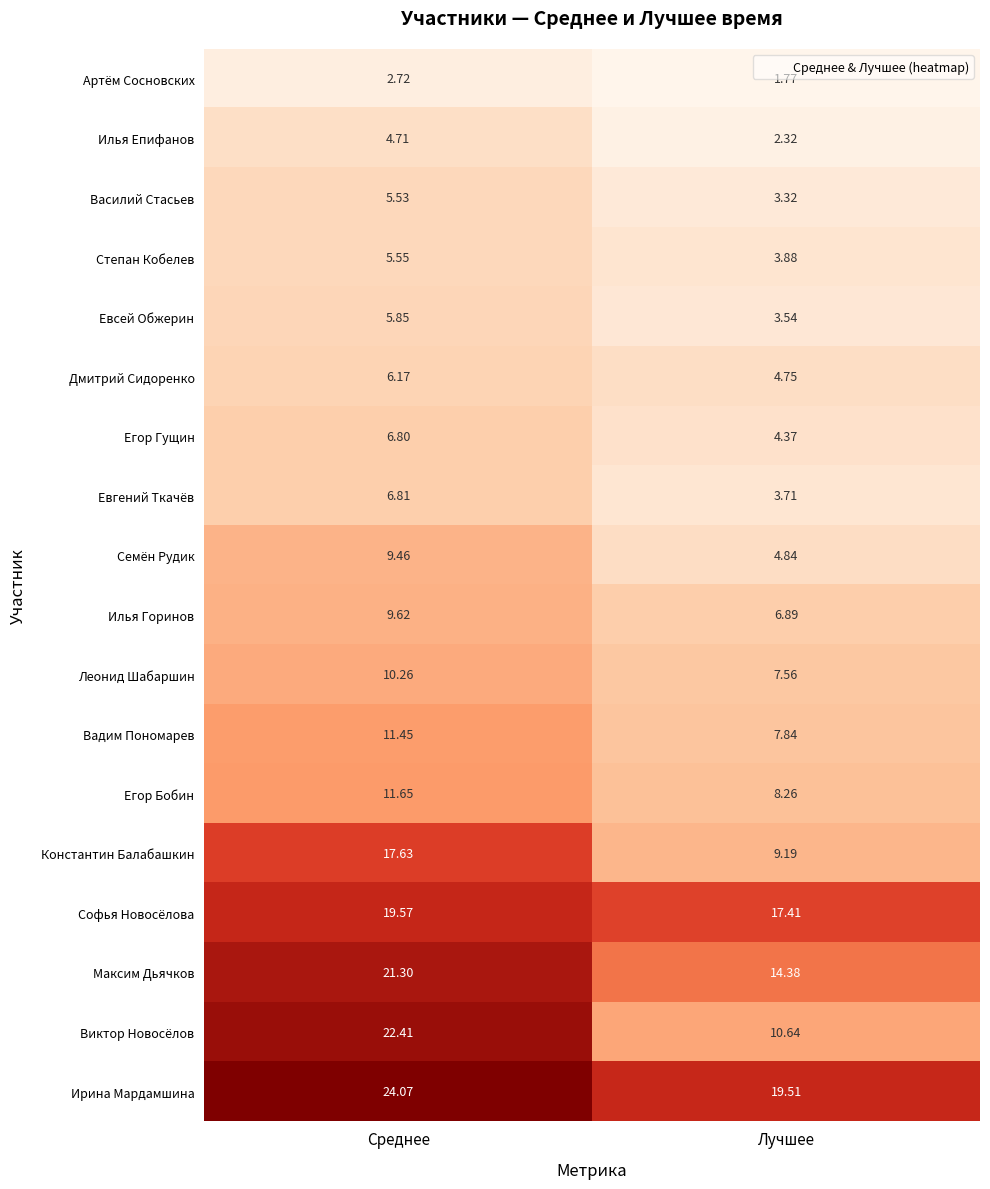

Is the value of Илья Горинов at Лучшее greater than the value of Артём Сосновских at Среднее?

Yes